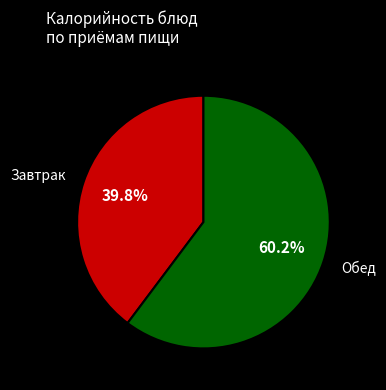

Does Обед account for over 50% of the chart?

Yes